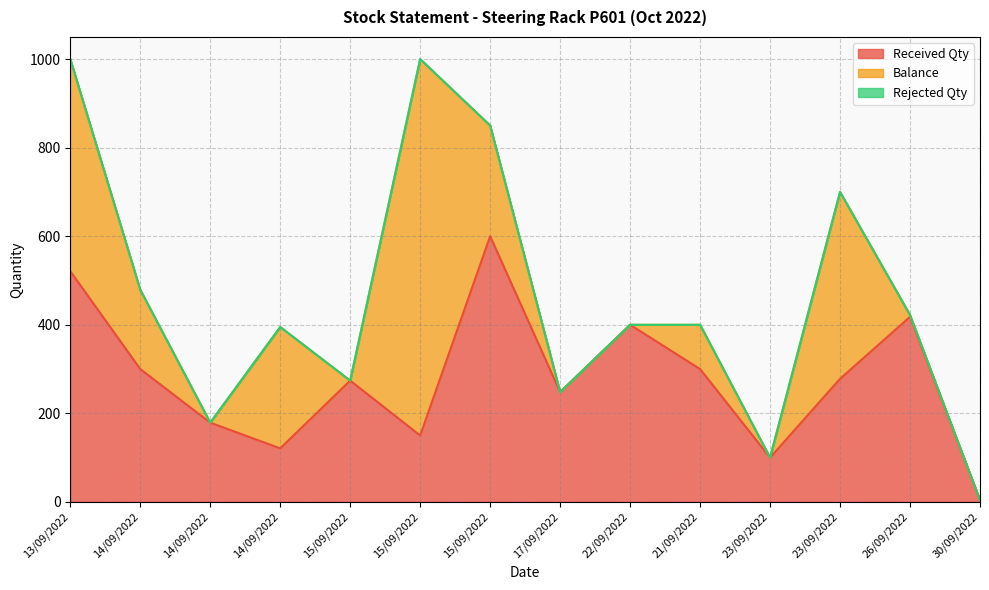

List the series in order of their peak value, lowest first.

Rejected Qty, Received Qty, Balance